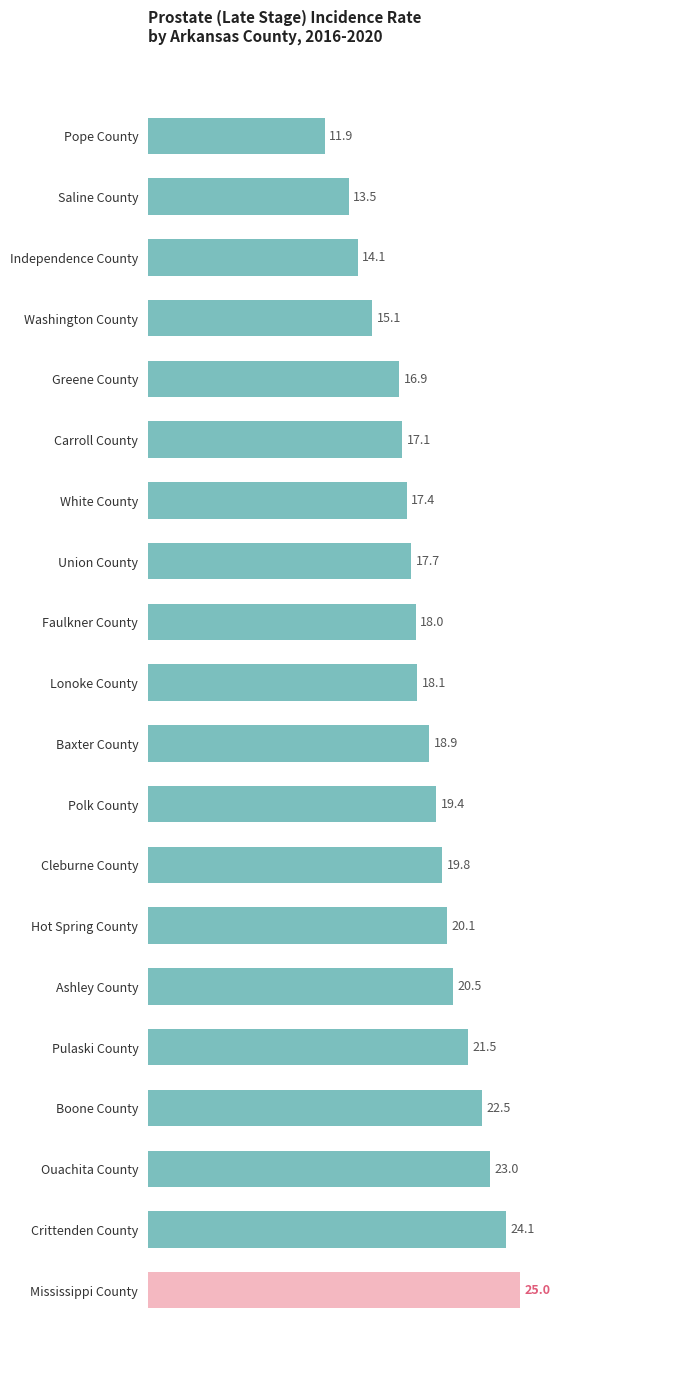

Where is the data nearest to the value 18?

Faulkner County